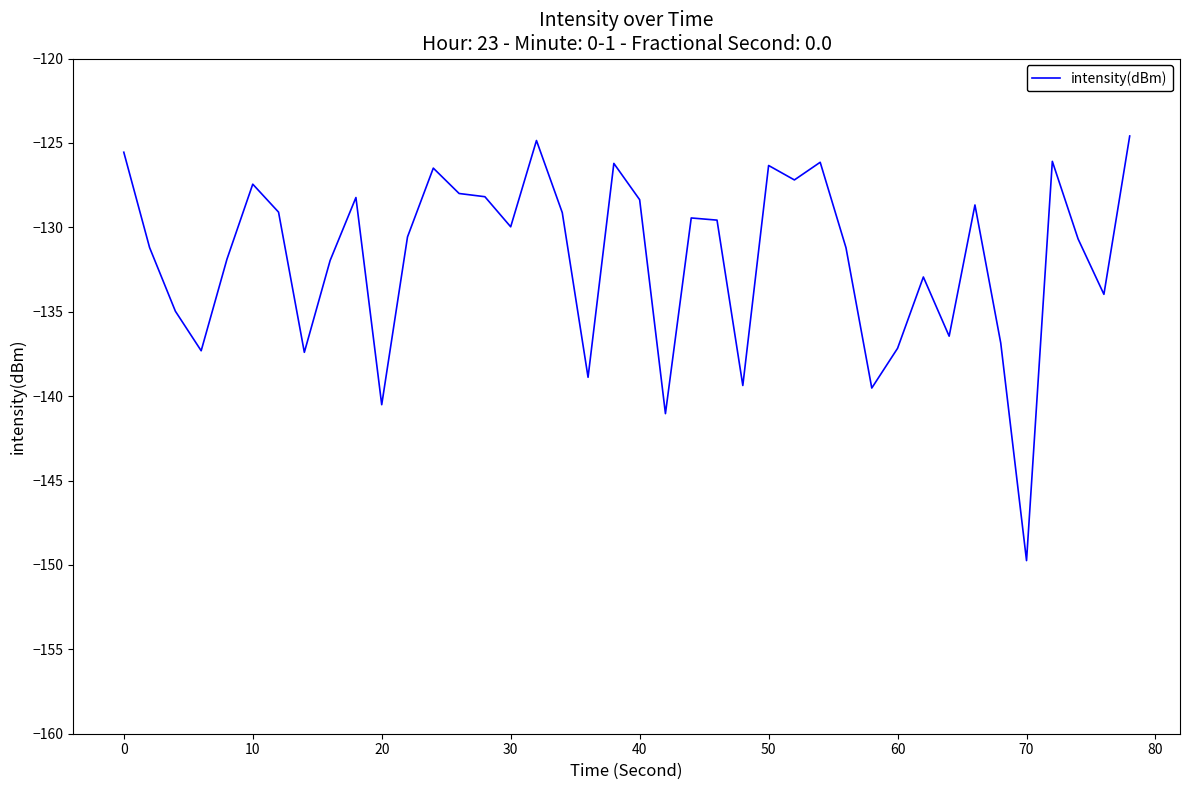

What is the minimum value shown in the chart?

-149.7